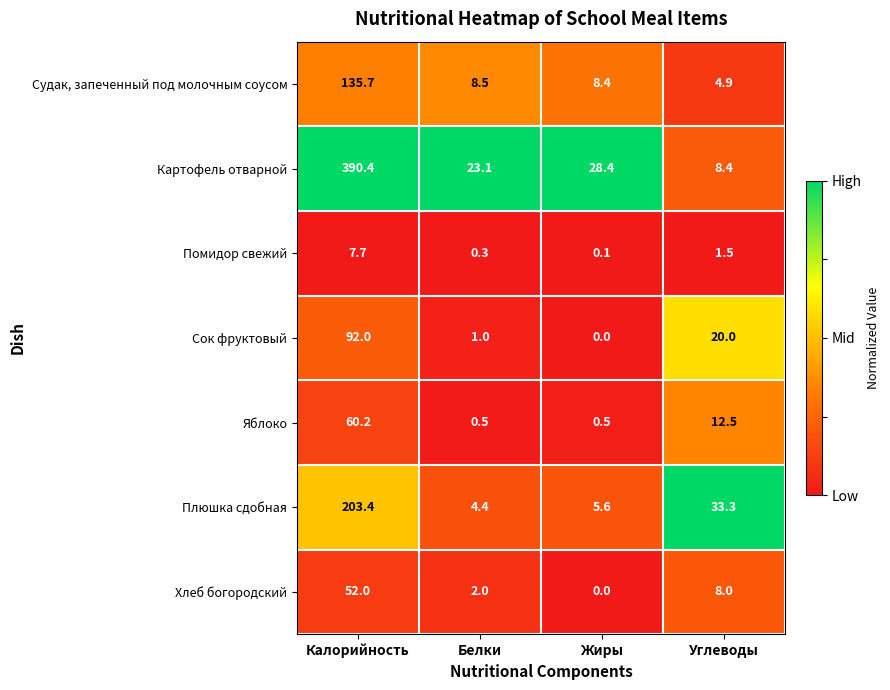

Rank the series by their maximum value, from lowest to highest.

Помидор свежий, Хлеб богородский, Яблоко, Сок фруктовый, Судак, запеченный под молочным соусом, Плюшка сдобная, Картофель отварной